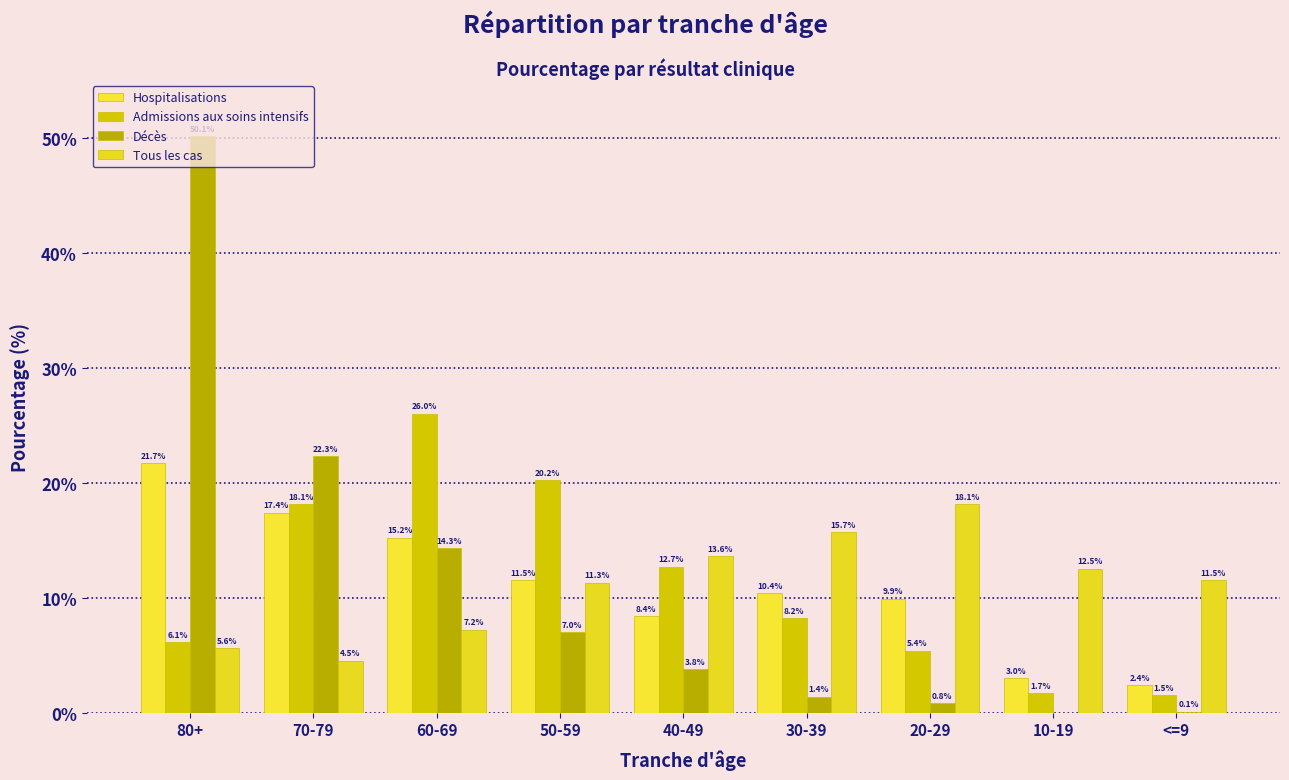

What is the label of the 9th bar from the left?

<=9